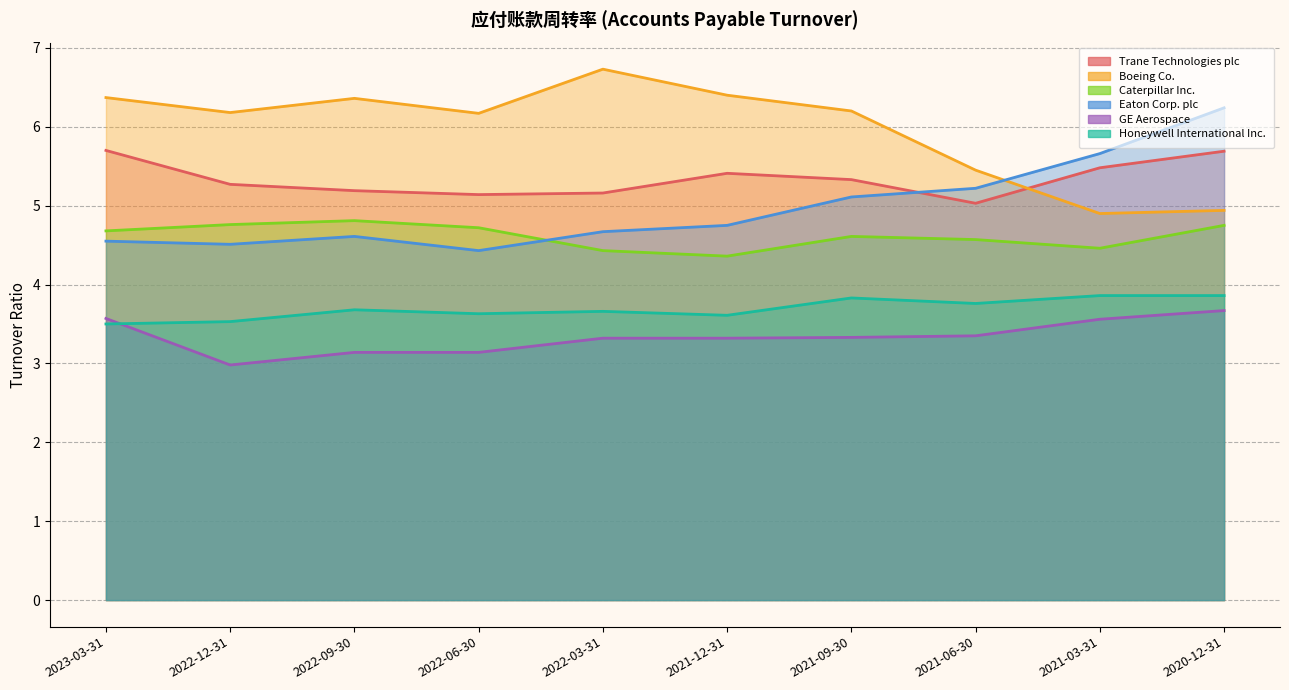

Between 2022-06-30 and 2022-03-31, which series saw the biggest shift?

Boeing Co.